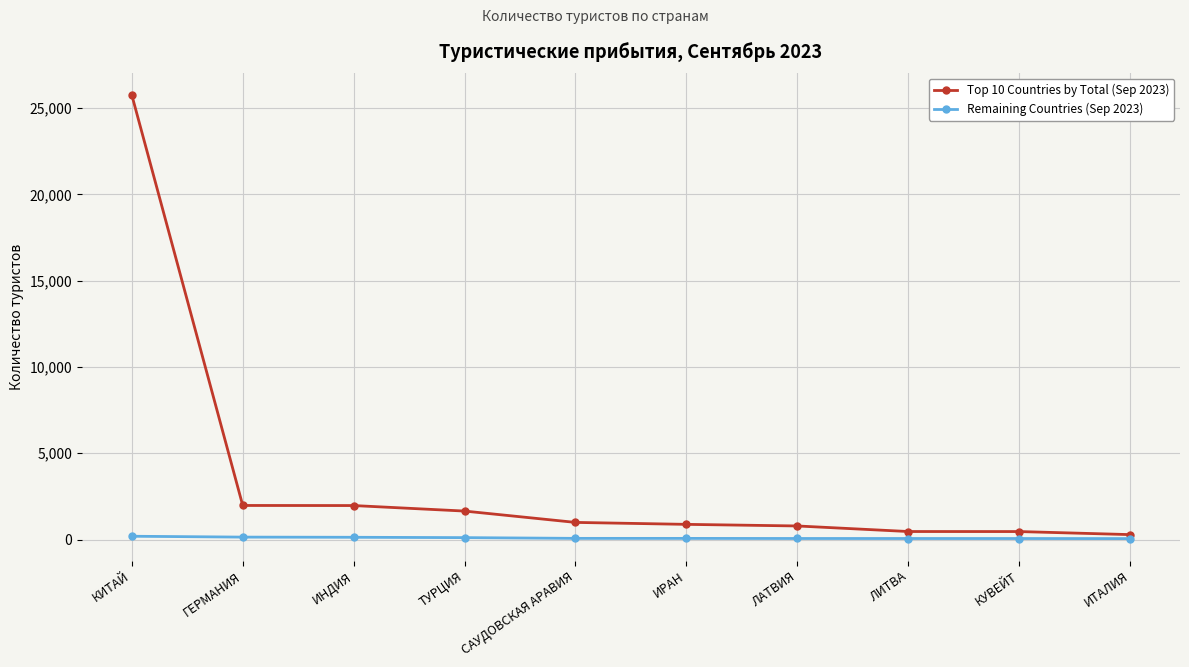

Which series has the widest spread of values?

Top 10 Countries by Total (Sep 2023)